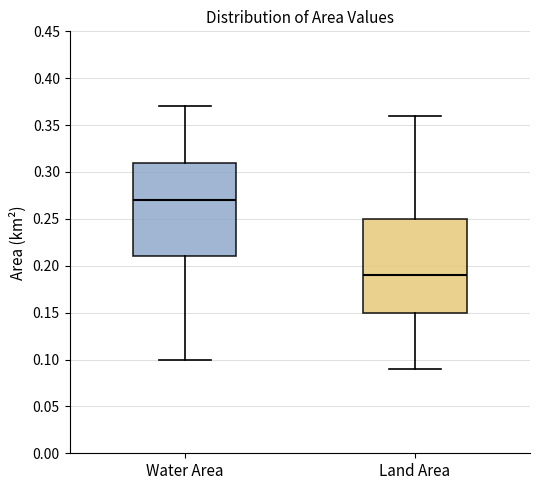

Where is the lower edge of the box for Water Area on the y-axis? The values are not printed on the chart, so give them approximately, as read against the axis.

0.21